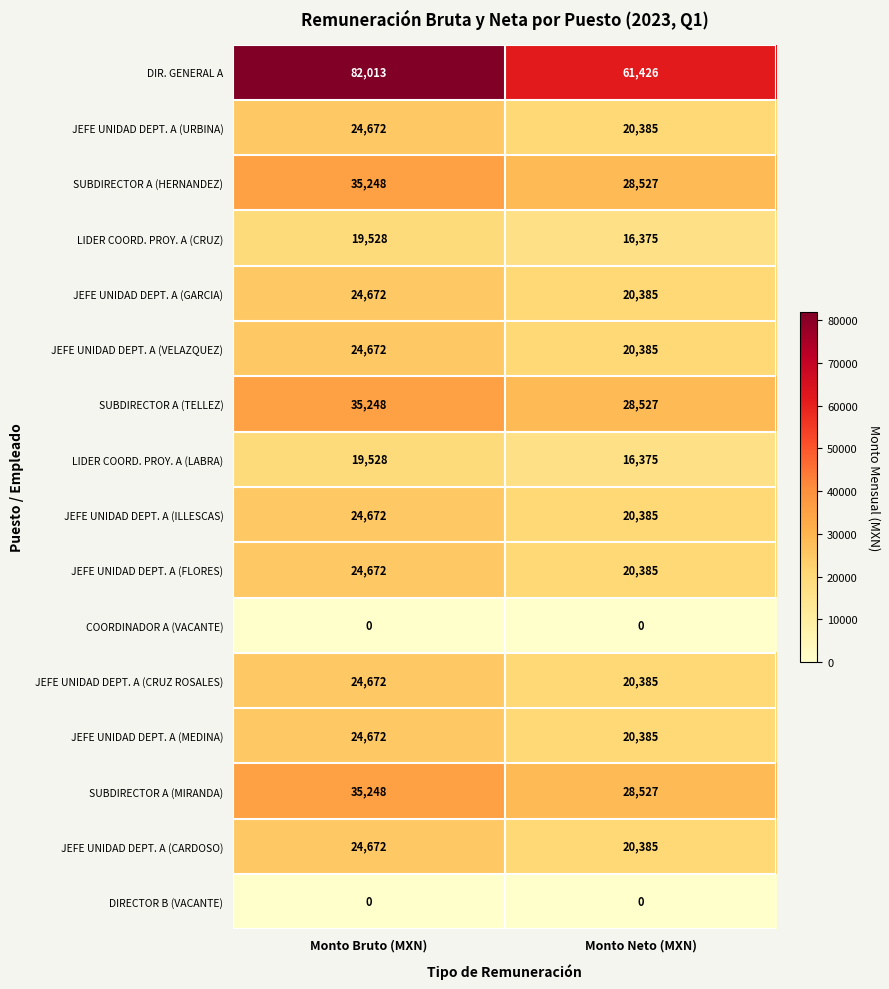

What is the sum of the SUBDIRECTOR A (TELLEZ) values at Monto Neto (MXN) and Monto Bruto (MXN)?

63775